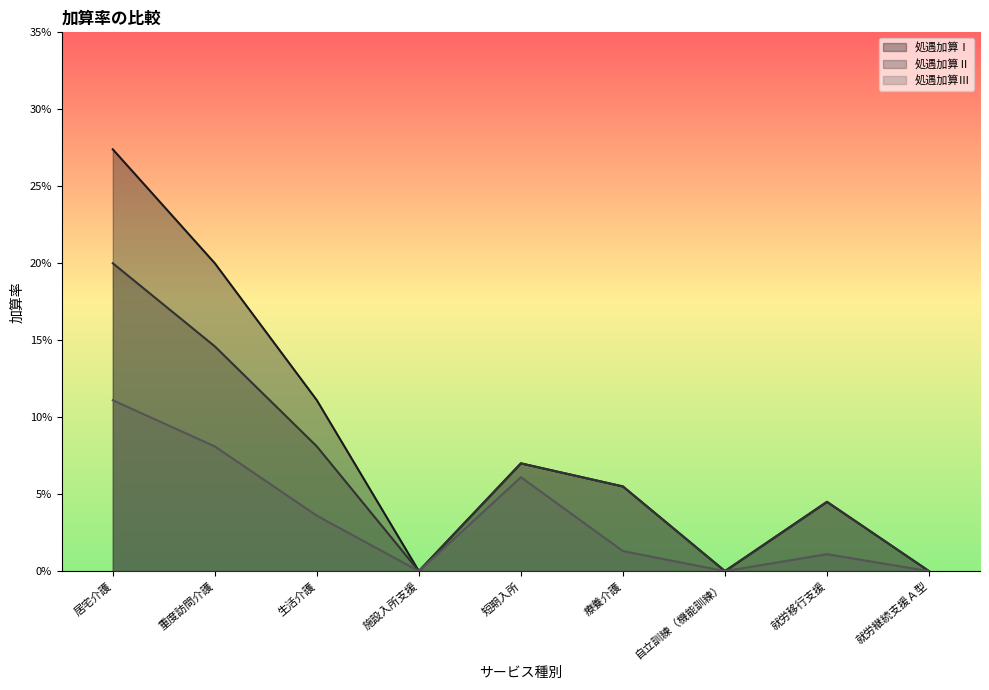

What is the greatest value displayed?

0.3